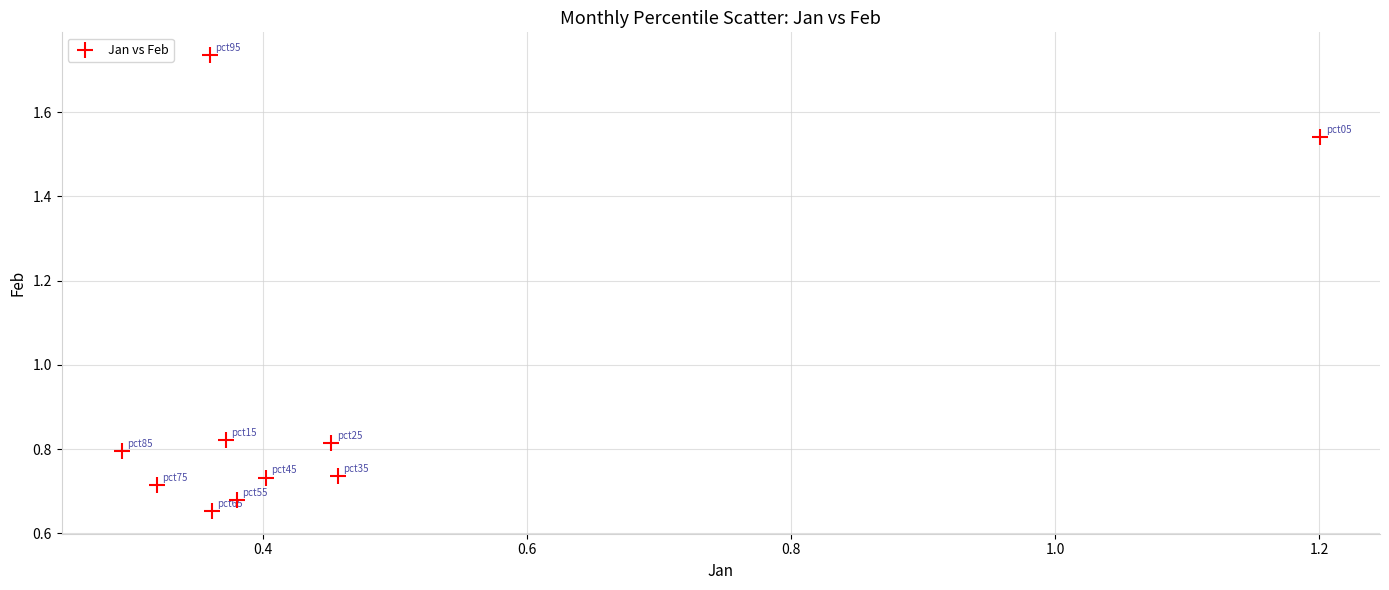

What is the range of X values (max minus min)?

0.9